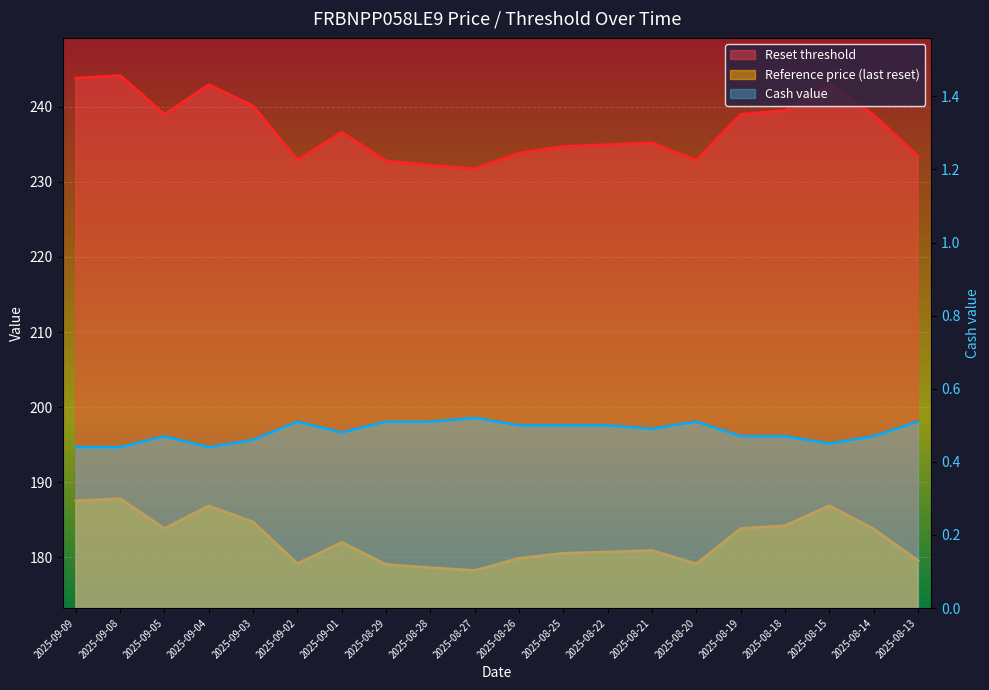

What is the spread (max minus min) of values at 2025-08-28?

231.7